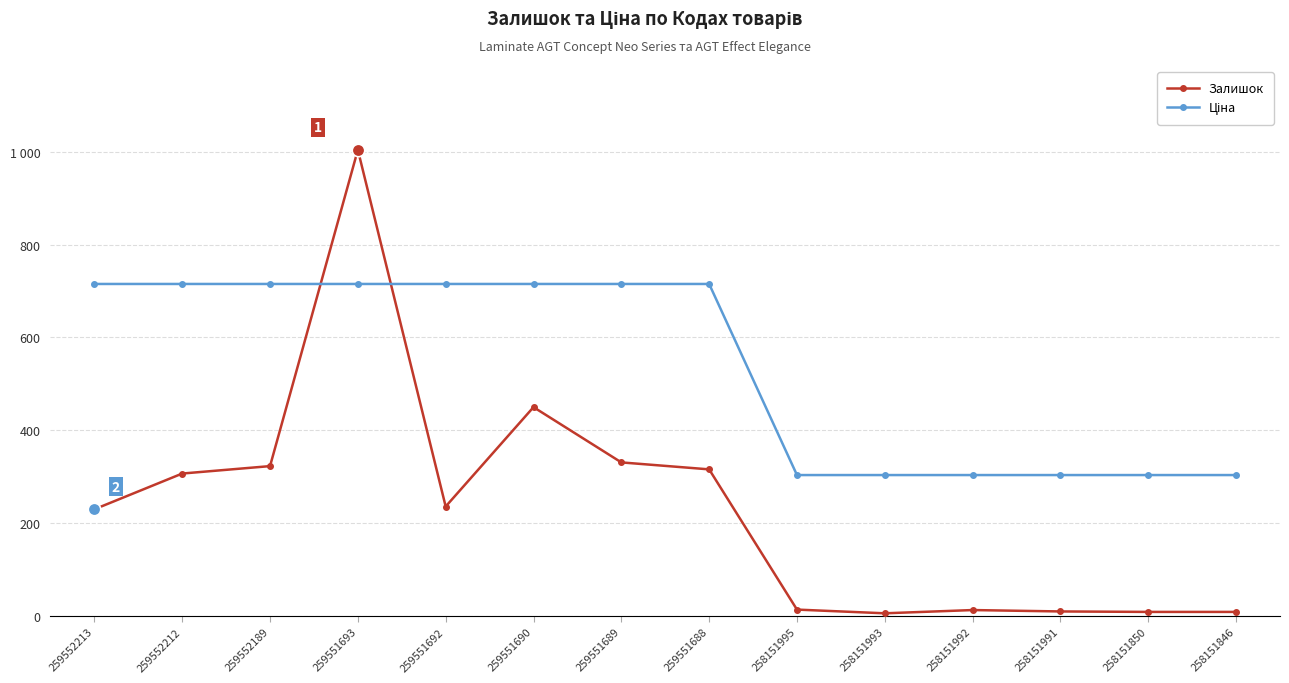

In Залишок, how many points are higher than both neighbors (excluding endpoints)?

3